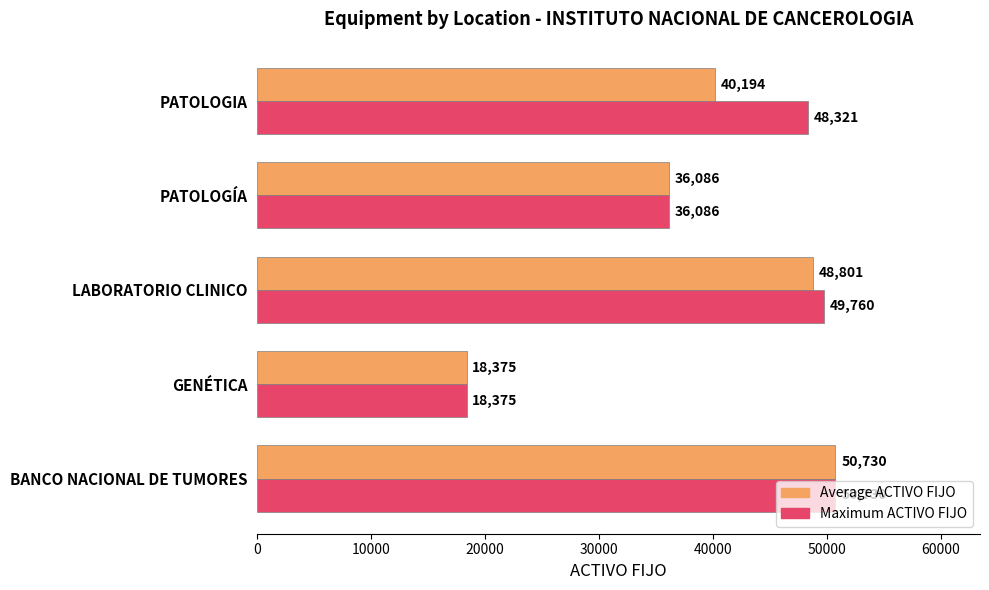

Which series has the largest total across all categories?

Maximum ACTIVO FIJO